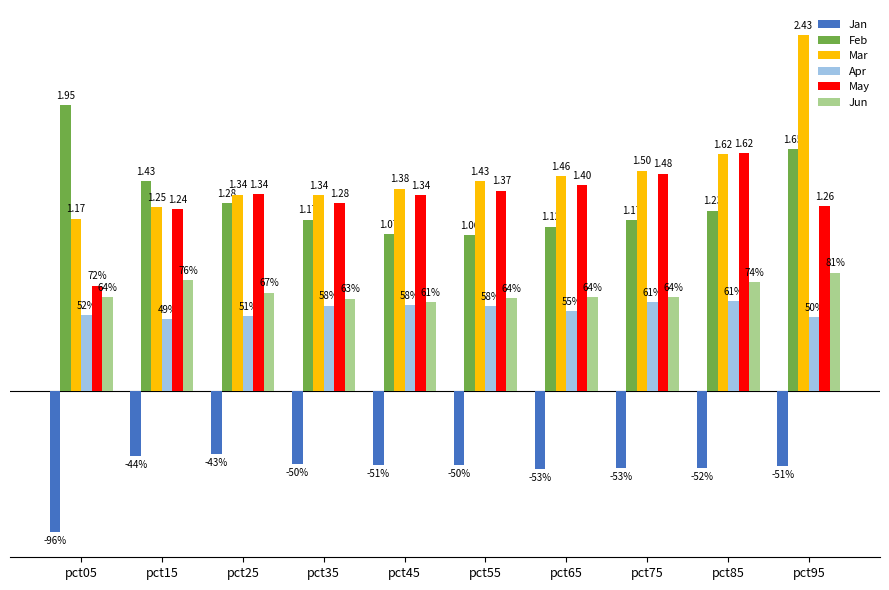

What are all the series names shown in the legend?

Jan, Feb, Mar, Apr, May, Jun